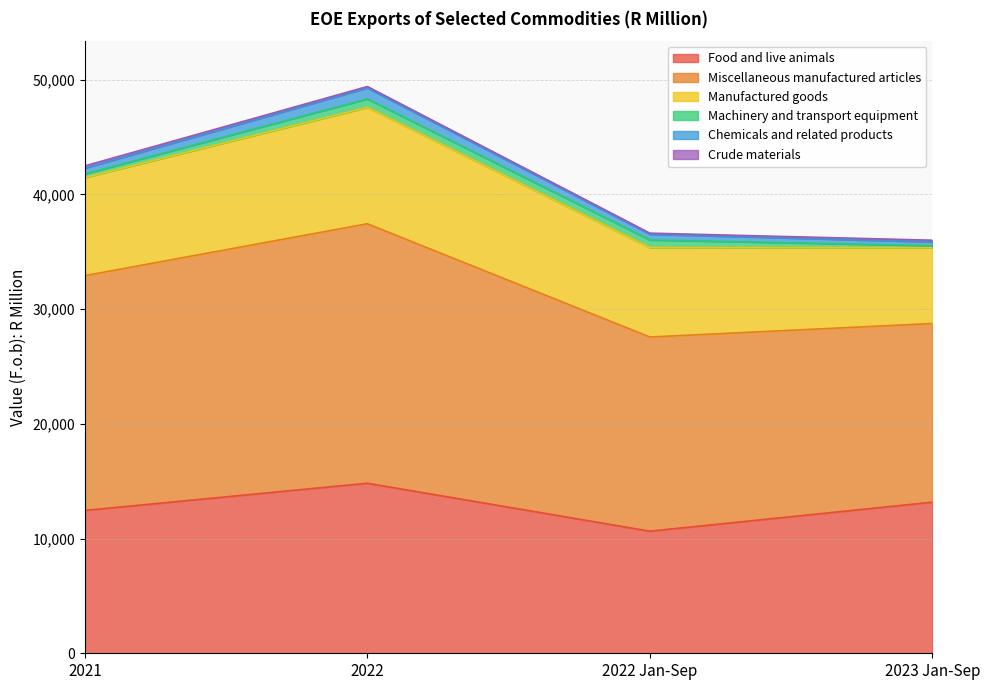

What is the approximate value of Crude materials at 2021?

200